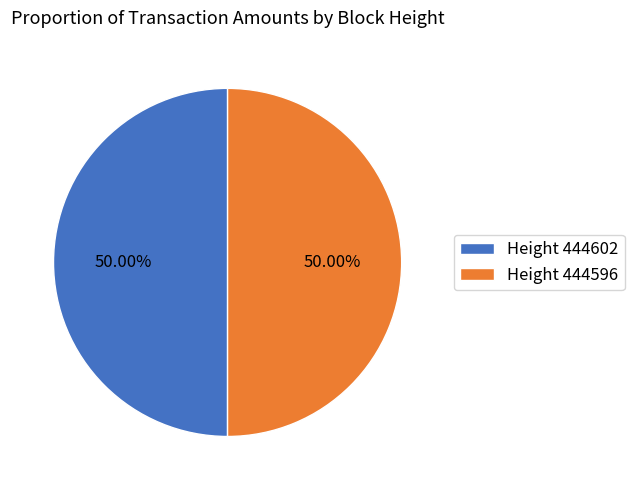

Do Height 444596 and Height 444602 together represent more than half of the pie?

Yes